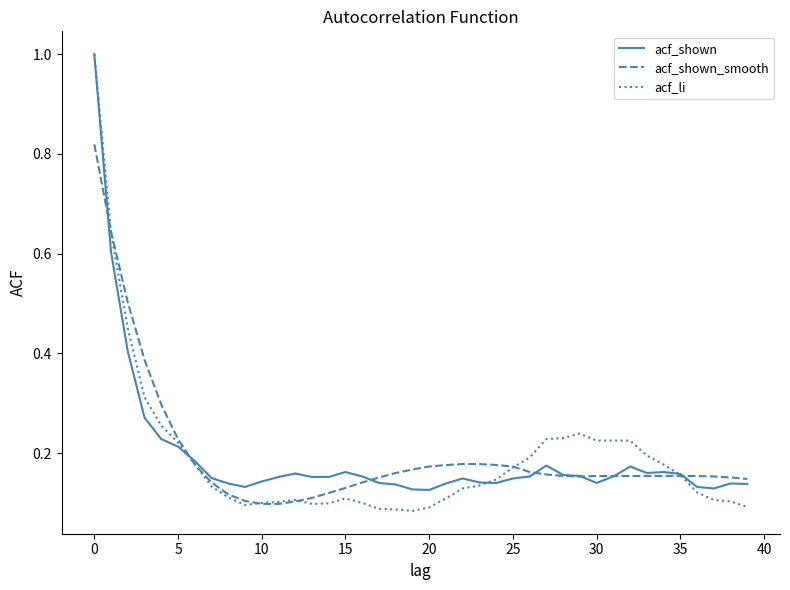

Does the chart have visible grid lines?

No